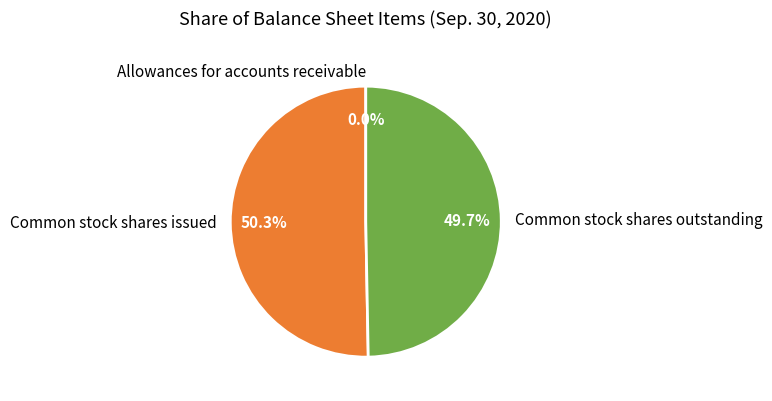

Between Common stock shares outstanding and Common stock shares issued, which is larger?

Common stock shares issued